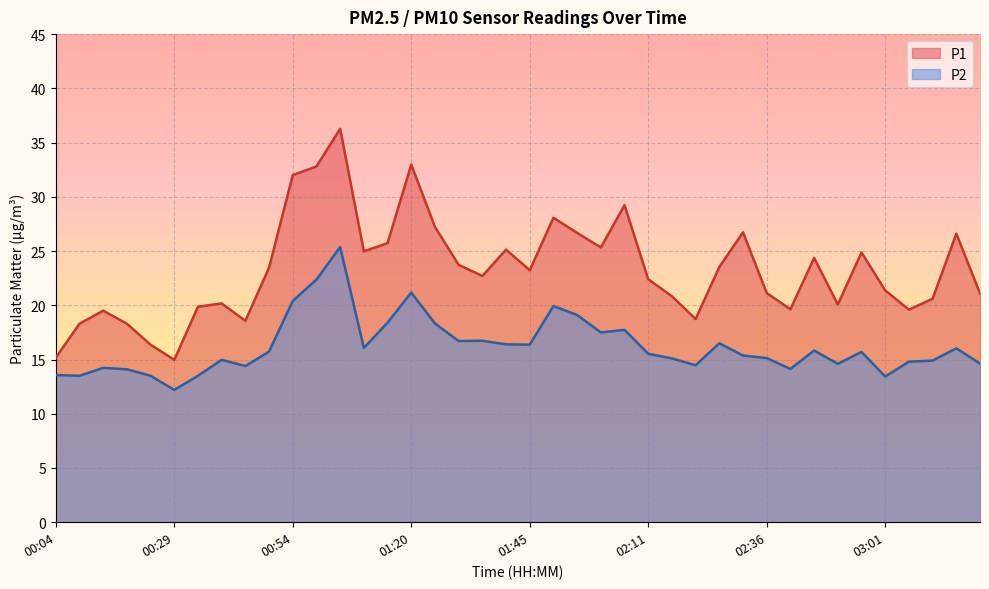

True or false: P2 has more than 1 points higher than both neighbors.

True